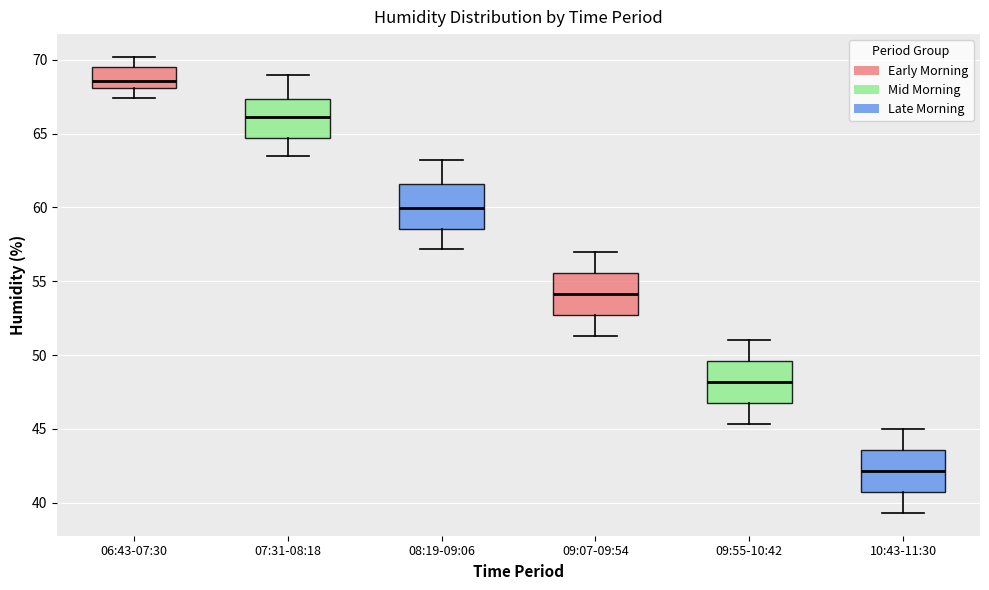

Reading left to right, read every box against the y-axis: the position of its median line, the range the box covers, and the ends of its whiskers. The values are not printed on the chart, so give them approximately, as read against the axis.

06:43-07:30: median 68.5, box 68.0 to 69.5, whiskers 67.5 to 70.0
07:31-08:18: median 66.0, box 64.5 to 67.5, whiskers 63.5 to 69.0
08:19-09:06: median 60.0, box 58.5 to 61.5, whiskers 57.0 to 63.0
09:07-09:54: median 54.0, box 52.5 to 55.5, whiskers 51.5 to 57.0
09:55-10:42: median 48.0, box 46.5 to 49.5, whiskers 45.5 to 51.0
10:43-11:30: median 42.0, box 40.5 to 43.5, whiskers 39.5 to 45.0